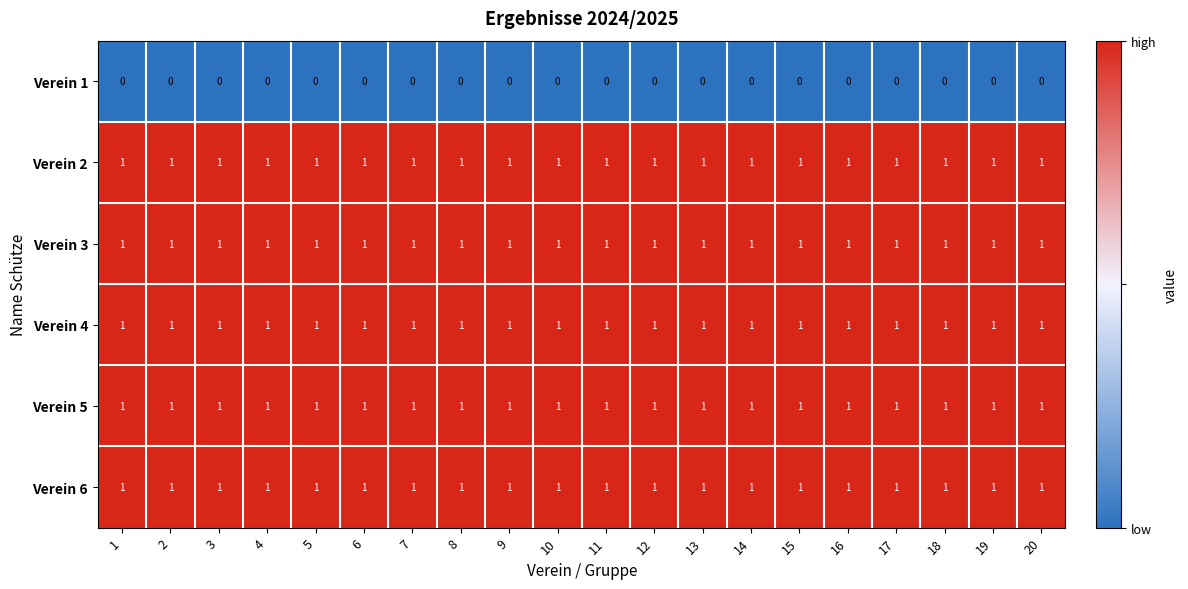

What is the total value across all series at 13?

5